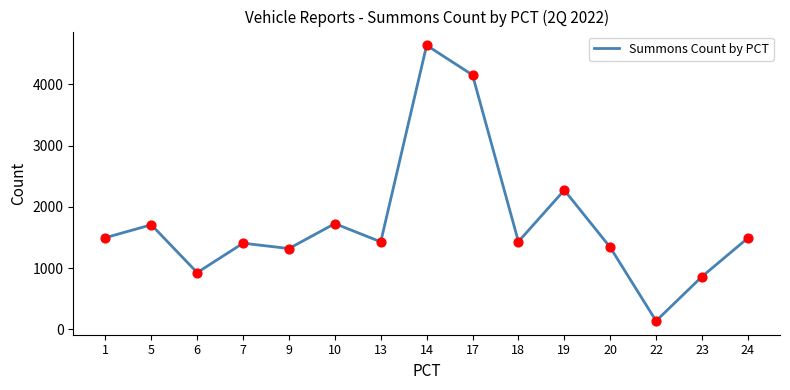

Between 6 and 10, which is larger?

10